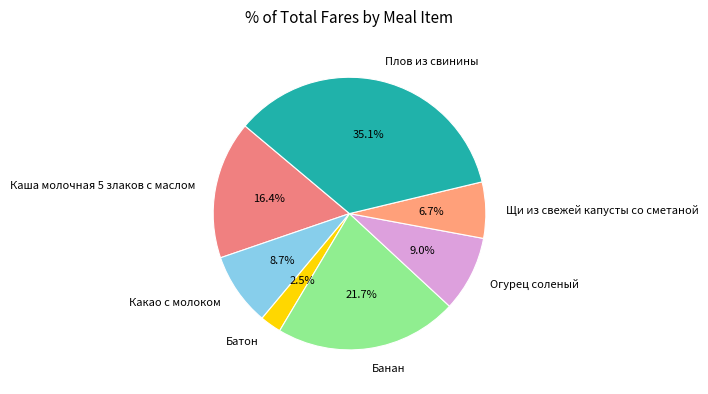

To the nearest percent, what is the difference between the largest and smallest slice percentages?

33%